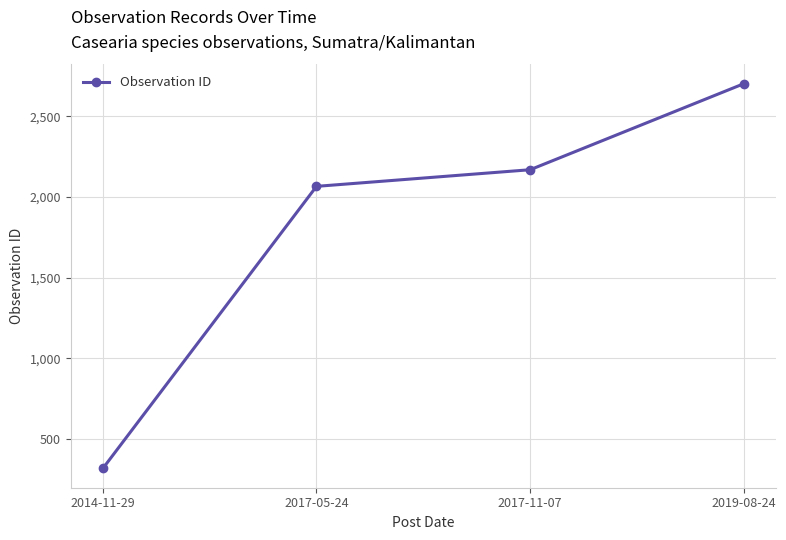

Does the chart display data point markers on the line(s)?

Yes